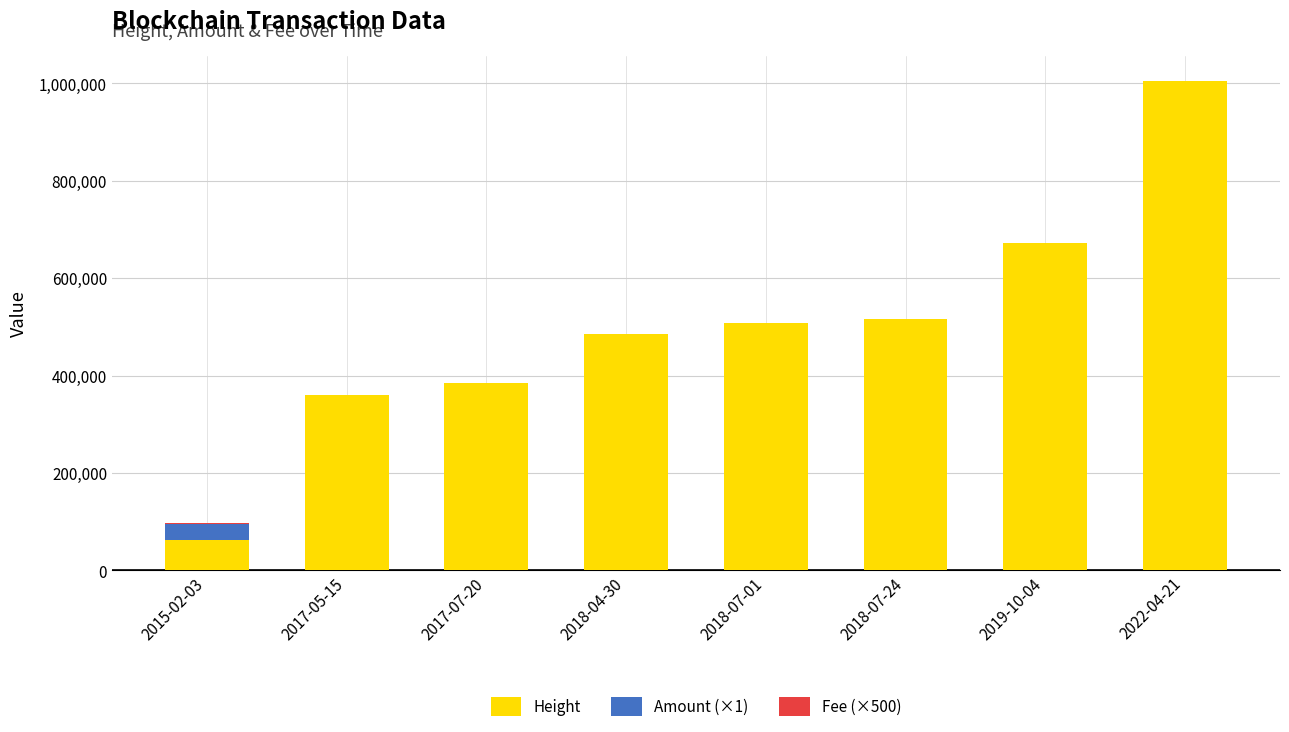

The value of Height at 2015-02-03 is 62935.0. True or false?

True